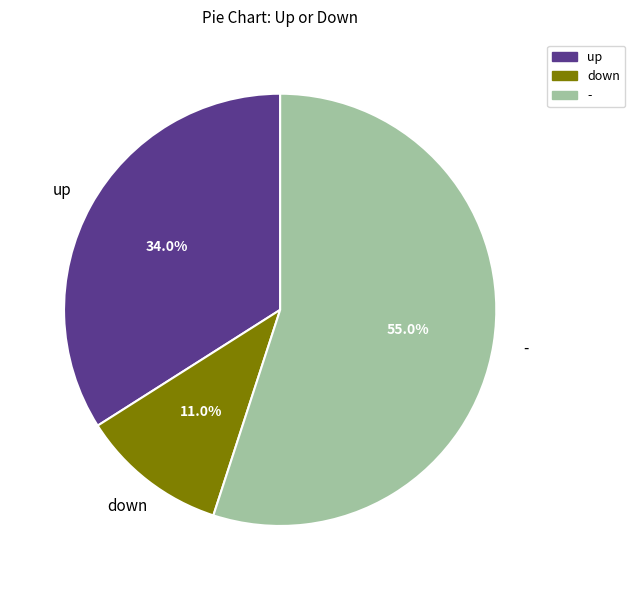

What percentage is the up slice, to the nearest percent?

34%